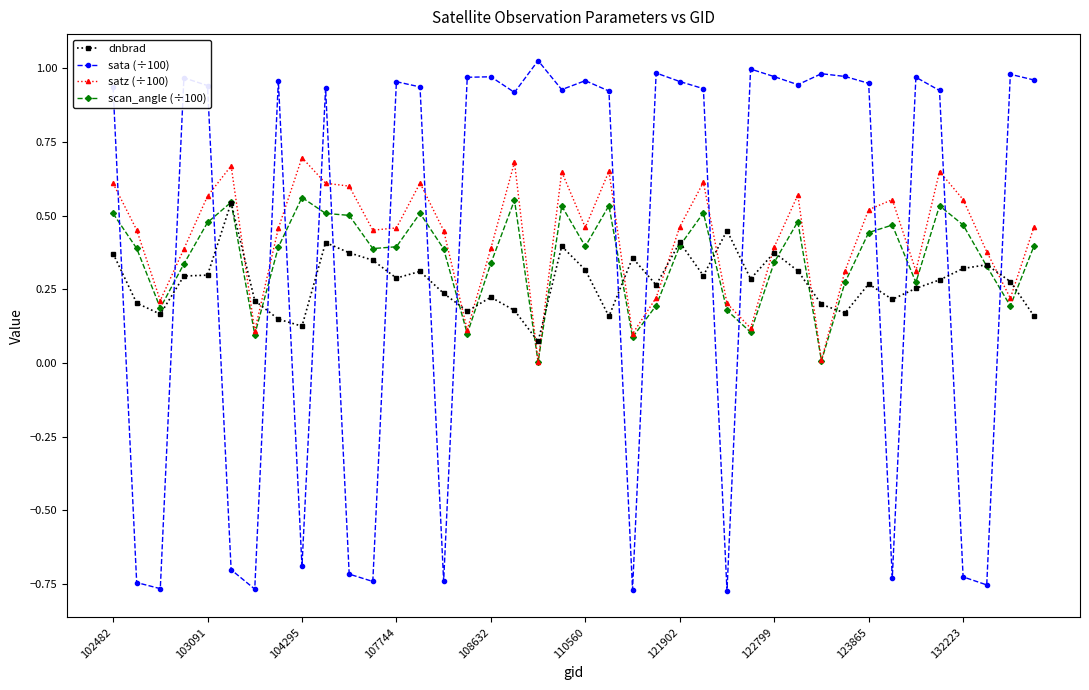

True or false: sata (÷100) and scan_angle (÷100) intersect in this chart.

True